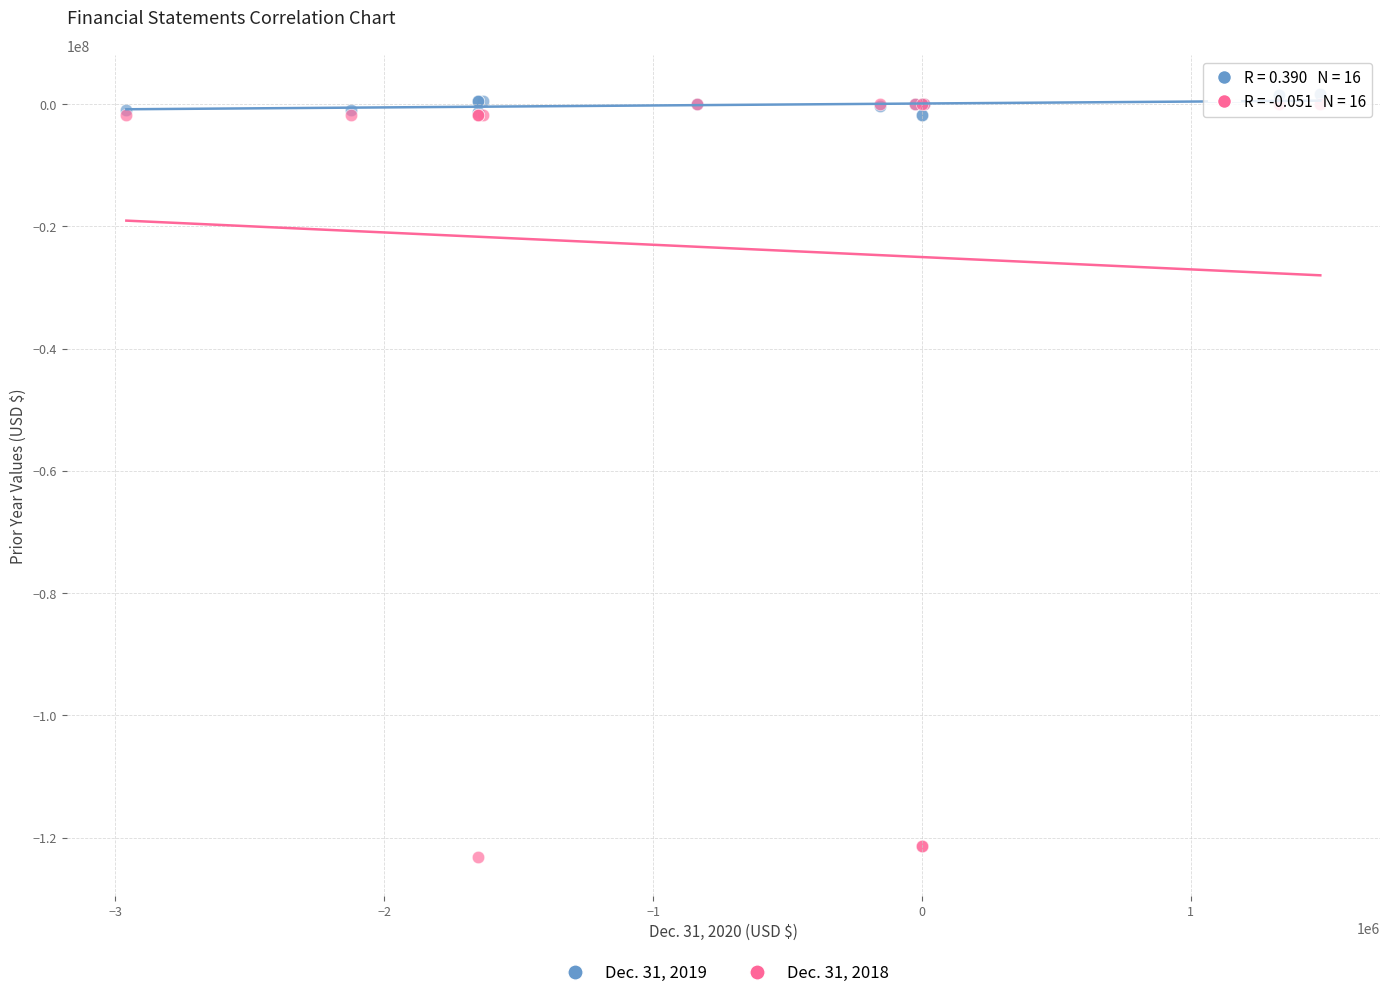

What are all the series names shown in the legend?

Dec. 31, 2019, Dec. 31, 2018